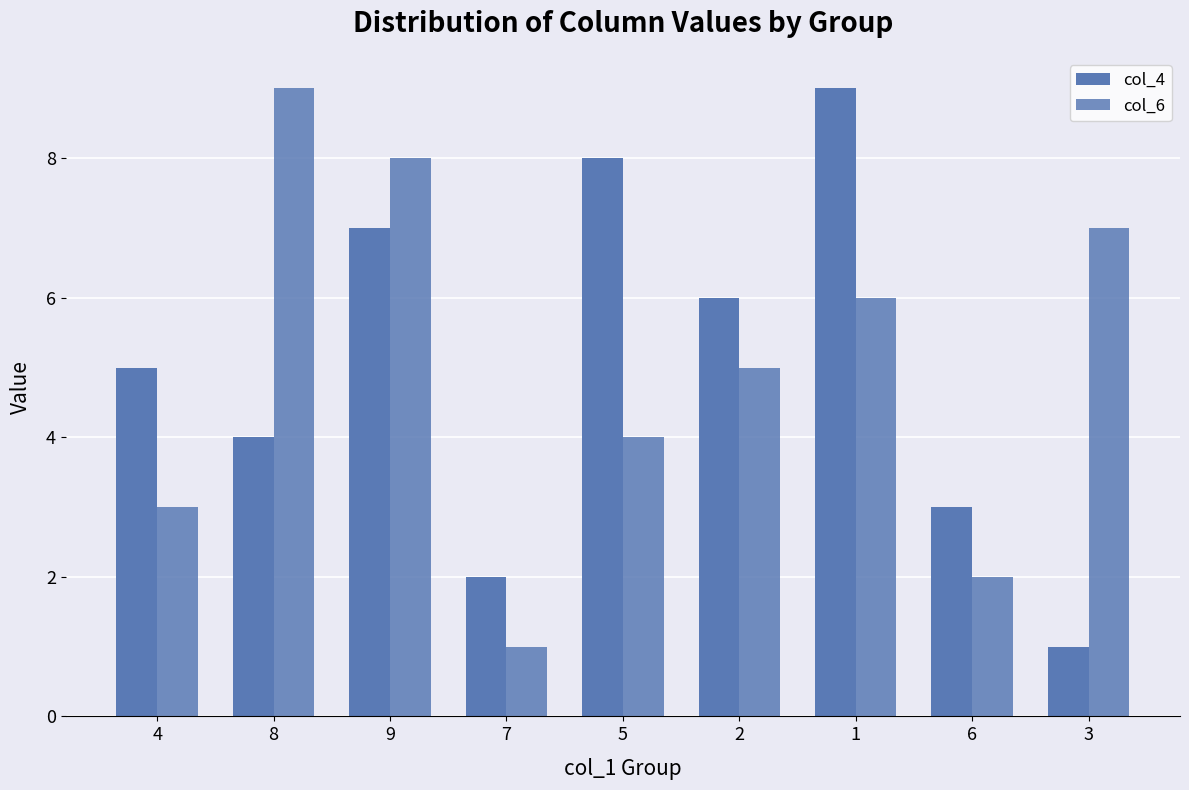

How many values in the col_6 series are below 5?

4